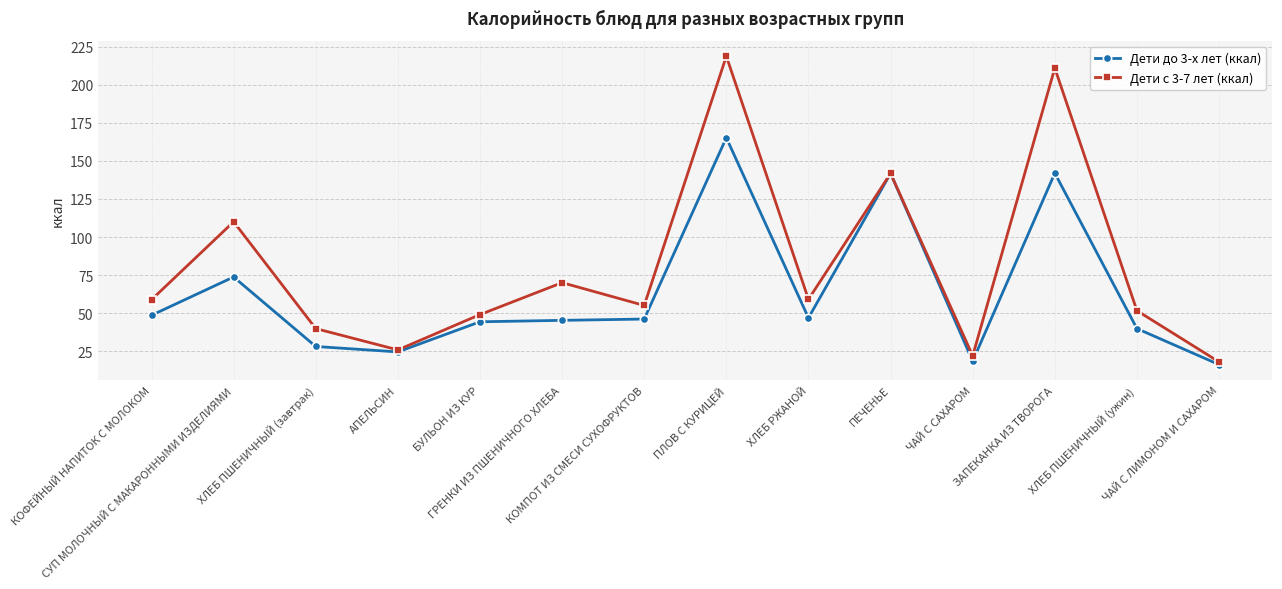

Read the Дети с 3-7 лет (ккал) value at ЗАПЕКАНКА ИЗ ТВОРОГА.

210.9